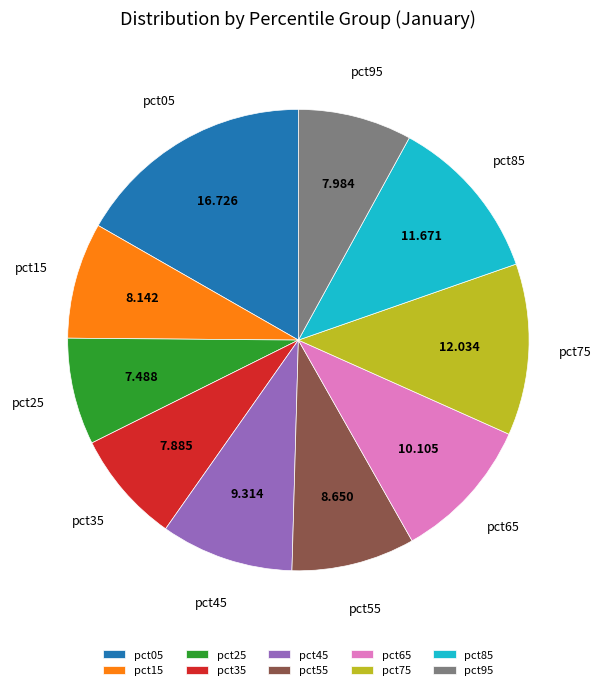

Does any single category account for the majority?

No